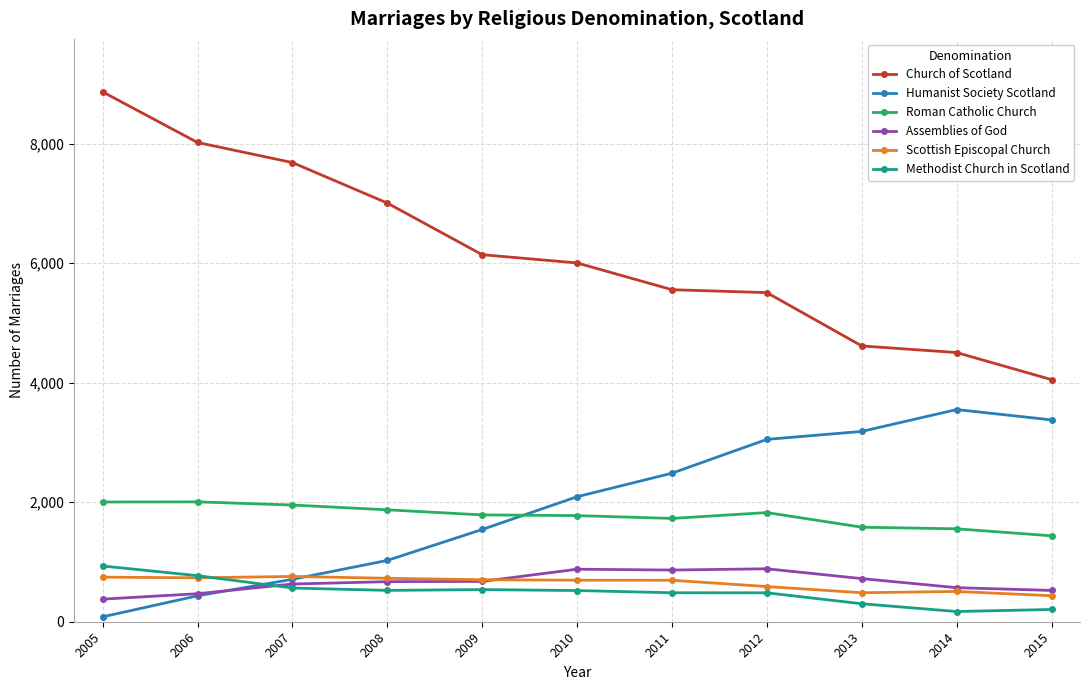

True or false: Humanist Society Scotland has a value of 434 at 2006.

True